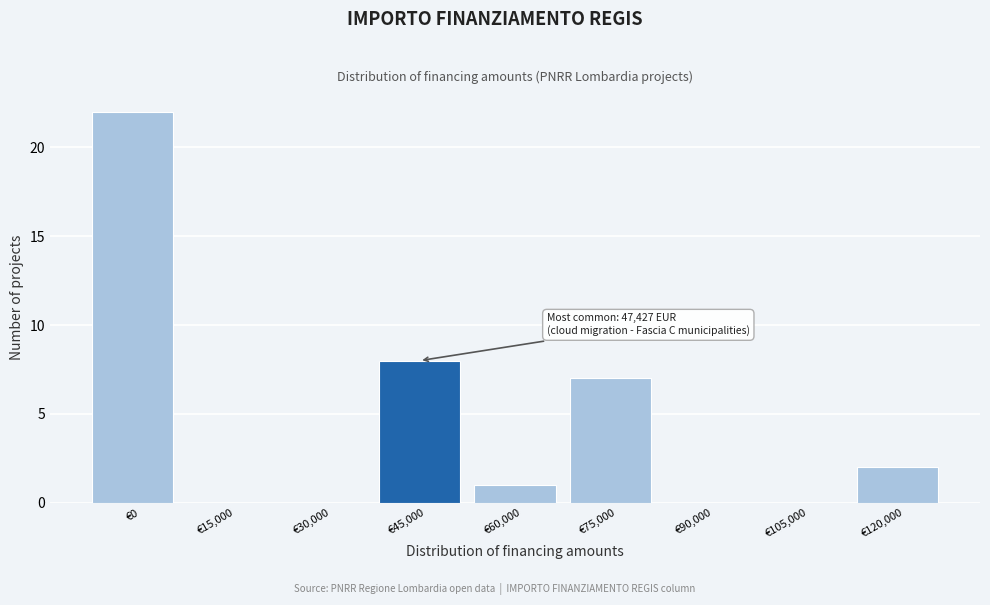

Reading right to left, list all the values displayed in this chart.

€120,000=2	€105,000=0	€90,000=0	€75,000=7	€60,000=1	€45,000=8	€30,000=0	€15,000=0	€0=22